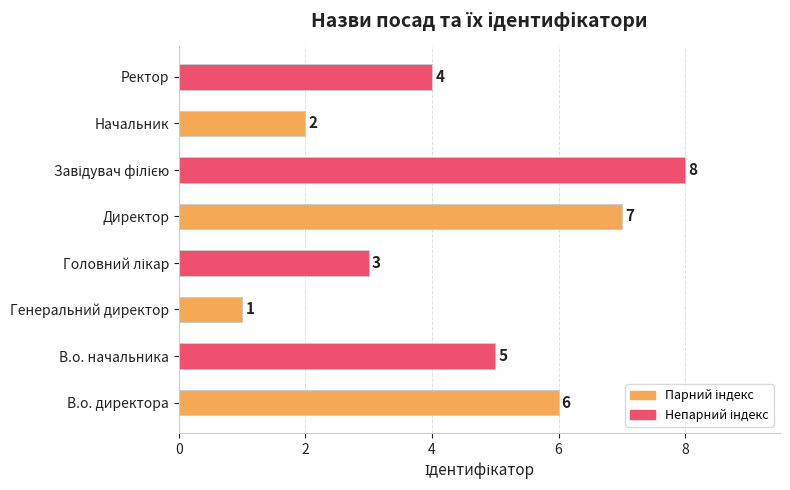

Reading bottom to top, extract all data points from this chart.

6	5	1	3	7	8	2	4